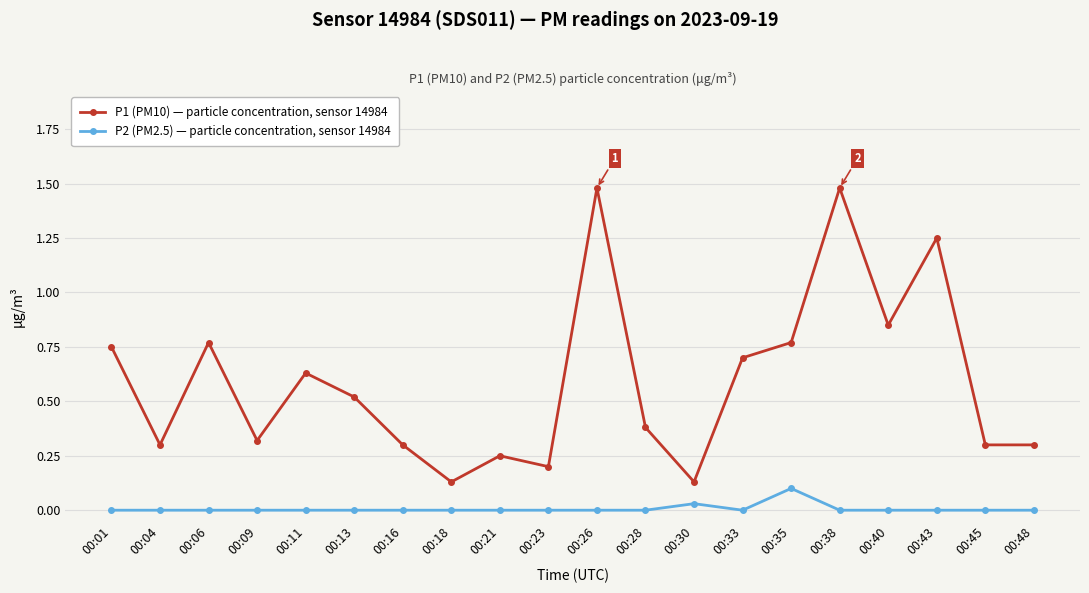

How many lines are shown in the chart?

2